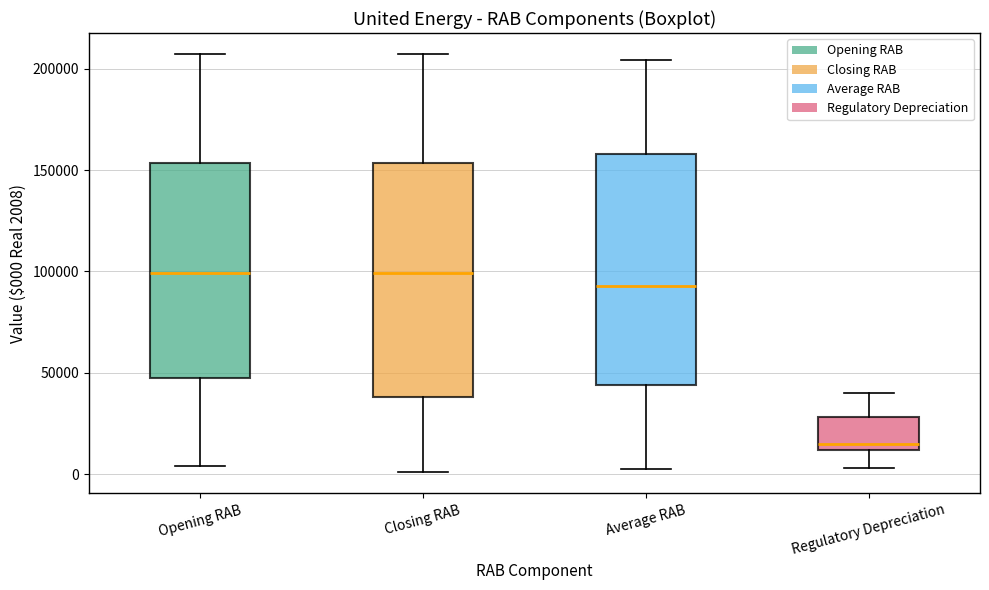

Which box has the lowest median line?

Regulatory Depreciation